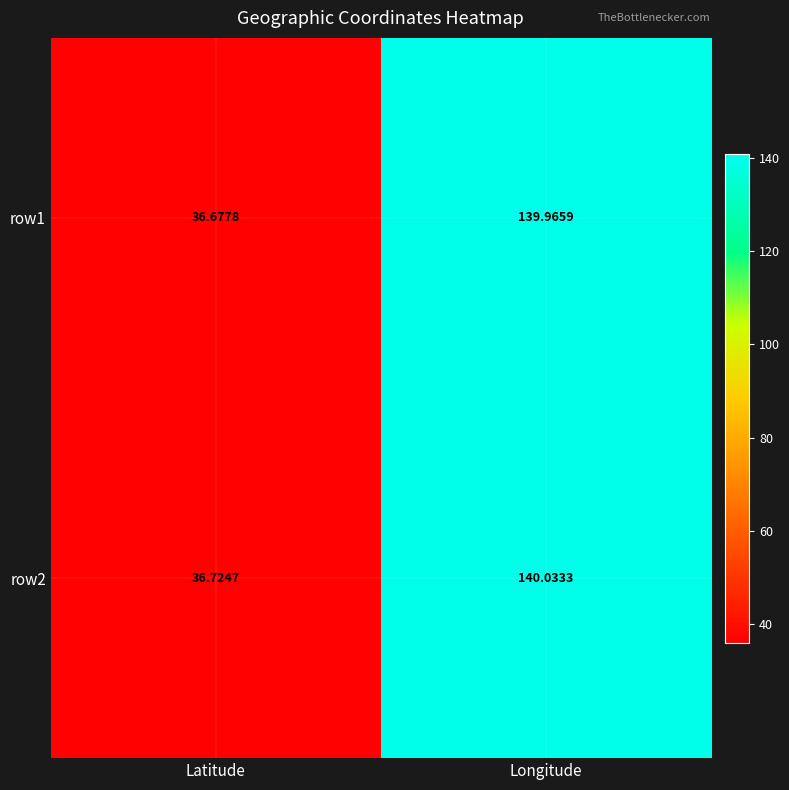

At which category is the sum across all series the highest?

Longitude